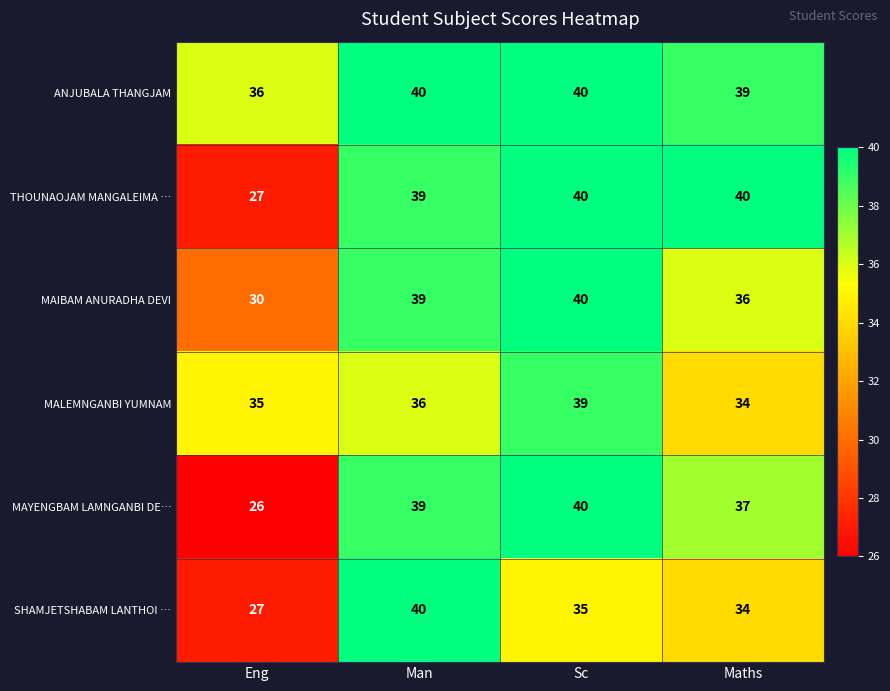

Which series has the widest spread of values?

MAYENGBAM LAMNGANBI DE…